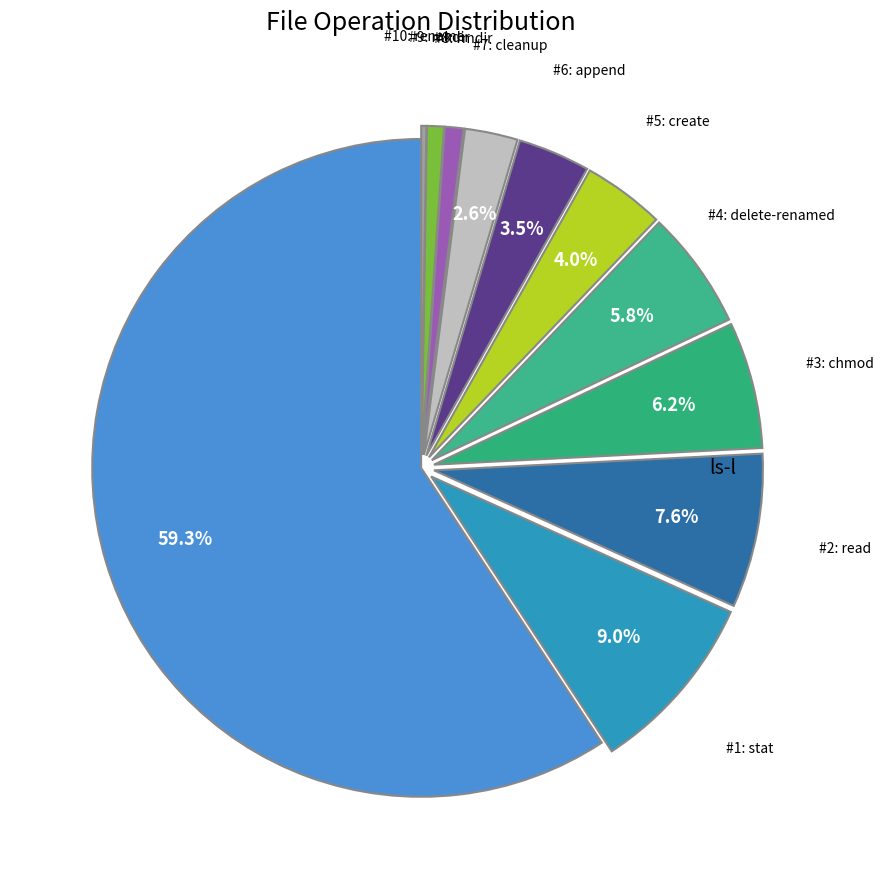

Does any single category account for the majority?

Yes